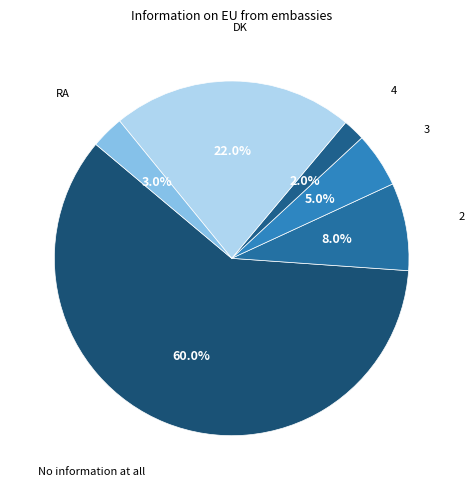

How many segments does this pie chart have?

6